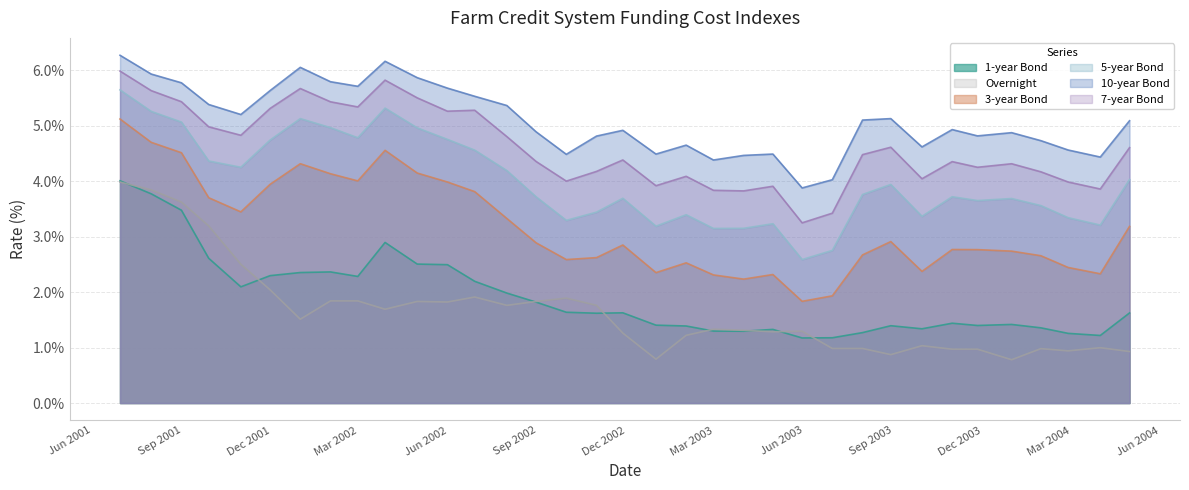

What is the lowest value of the 7-year Bond series?

3.2